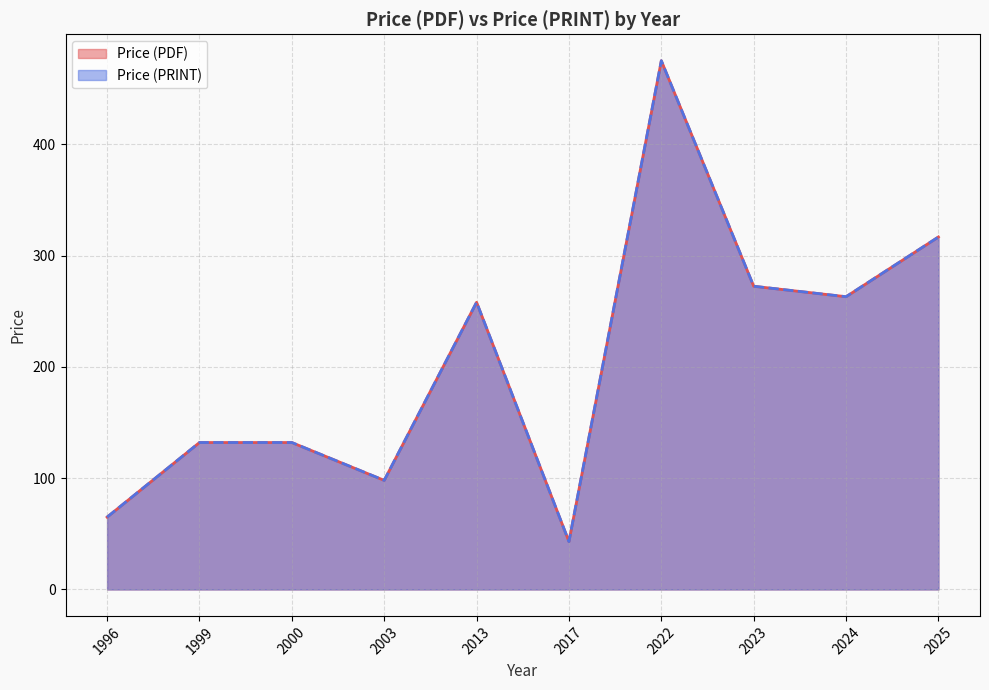

Does the chart have visible grid lines?

Yes